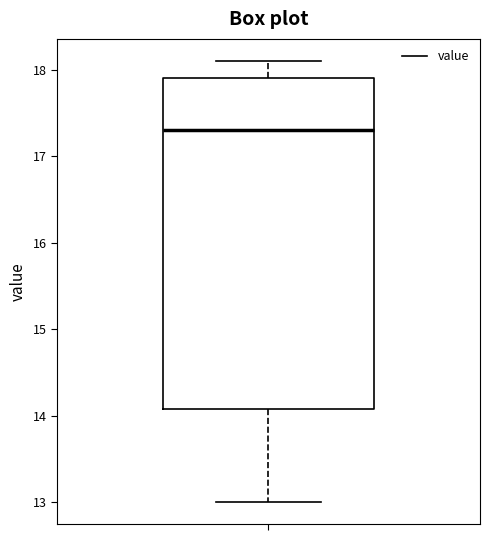

Transcribe this box plot: give where the median line is, the range the box spans, and where the two whiskers end, as read against the y-axis. The values are not printed on the chart, so give them approximately, as read against the axis.

median 17.3, box 14.1 to 17.9, whiskers 13.0 to 18.1